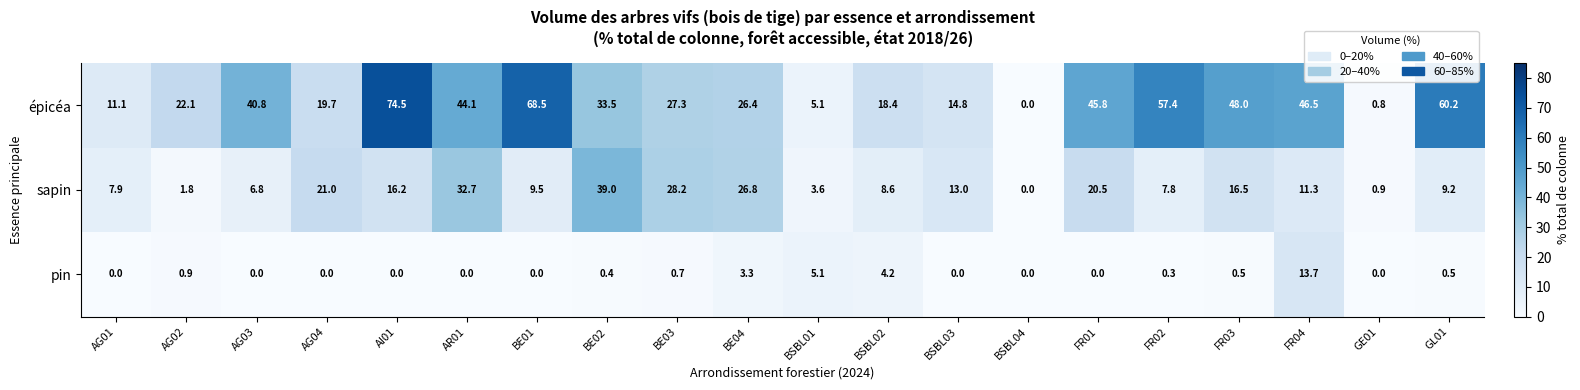

How many categories are shown in the chart?

20